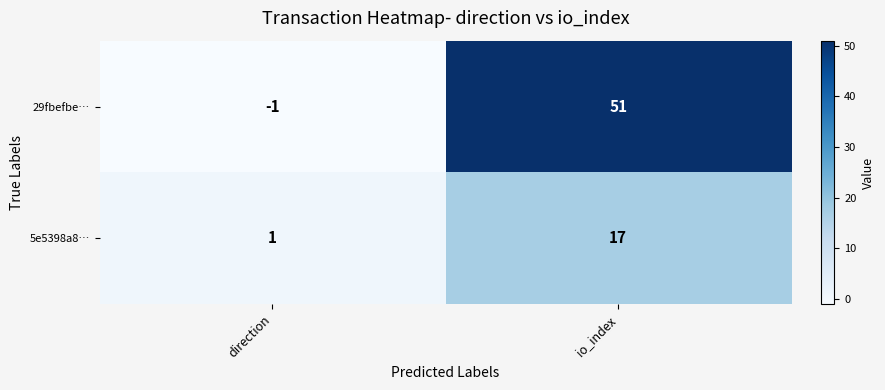

What is the approximate value of 5e5398a8… at io_index?

17